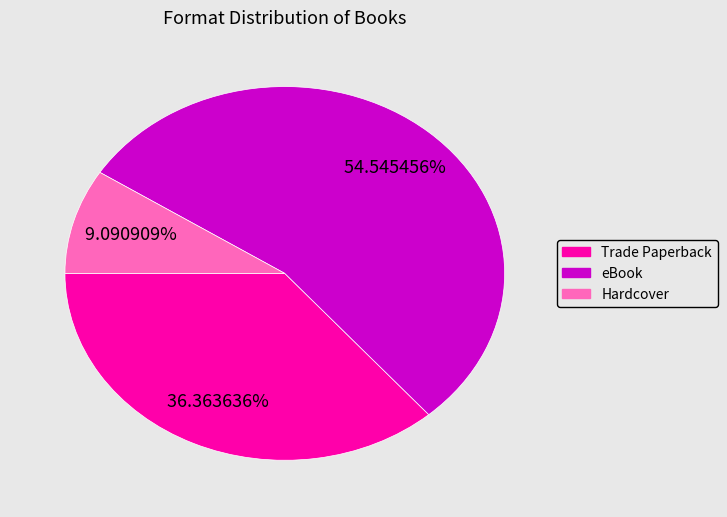

Rank the categories by value from lowest to highest.

Hardcover, Trade Paperback, eBook